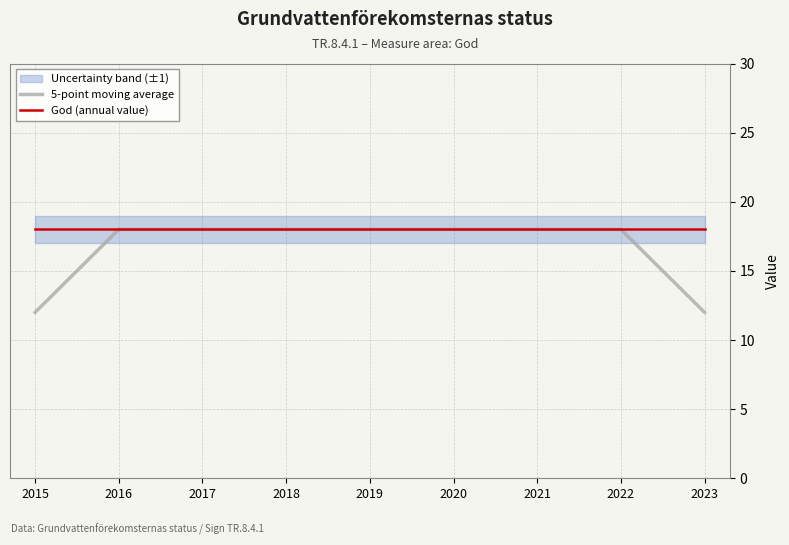

Reading right to left, list all the values displayed in this chart.

5-point moving average: 2023=12	2022=18	2021=18	2020=18	2019=18	2018=18	2017=18	2016=18	2015=12
God (annual value): 2023=18	2022=18	2021=18	2020=18	2019=18	2018=18	2017=18	2016=18	2015=18